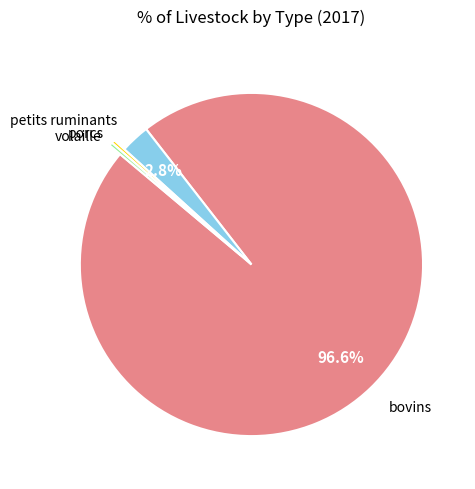

How many slices are in this pie chart?

4